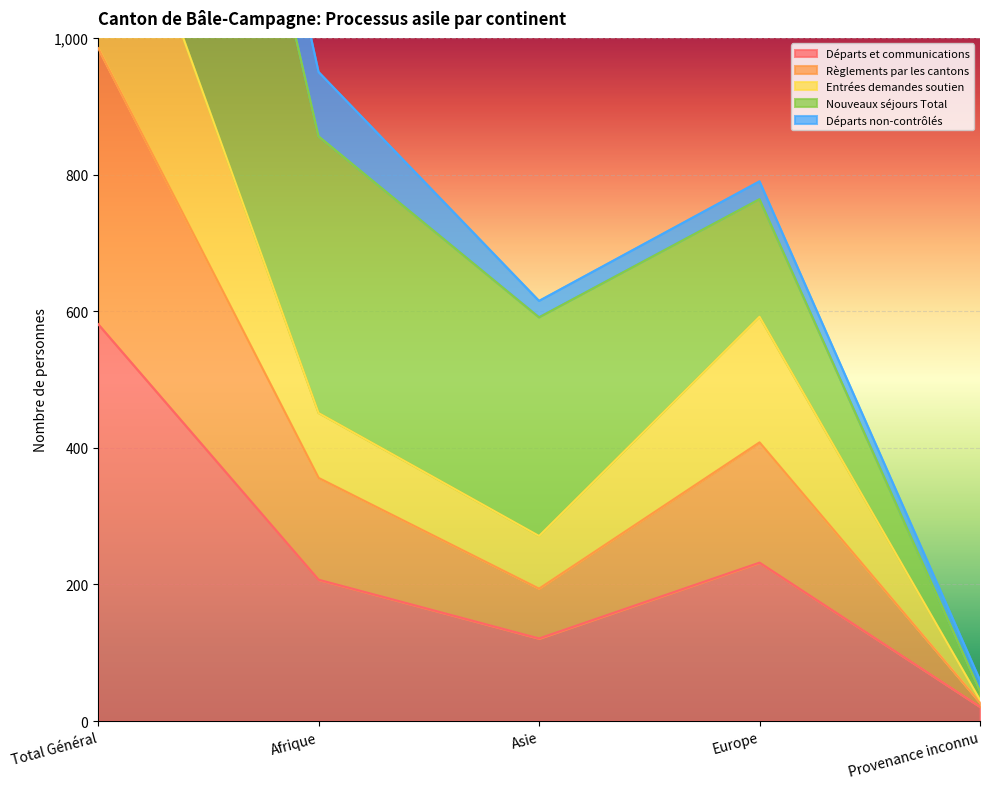

What is the difference between the maximum and minimum values in the Entrées demandes soutien series?

1314